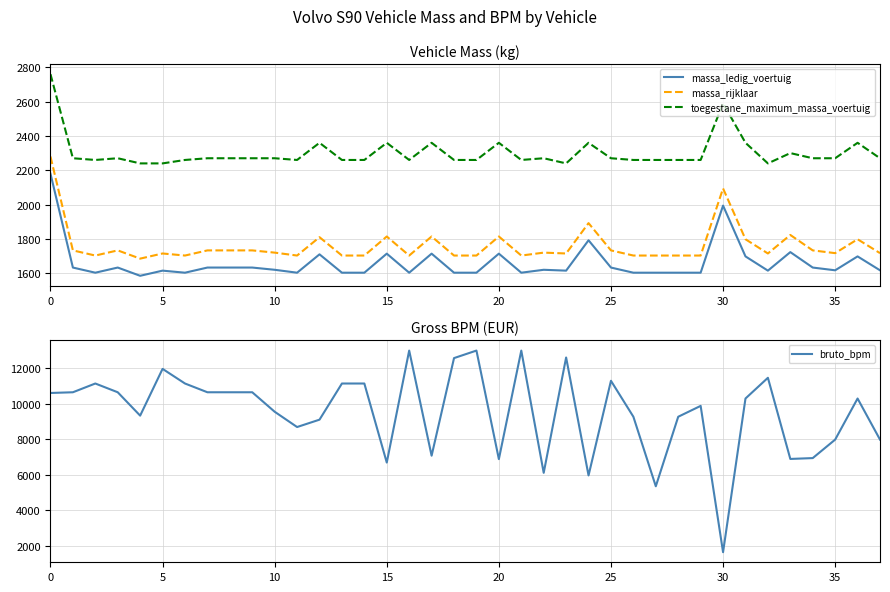

True or false: massa_rijklaar and toegestane_maximum_massa_voertuig cross at least once.

False